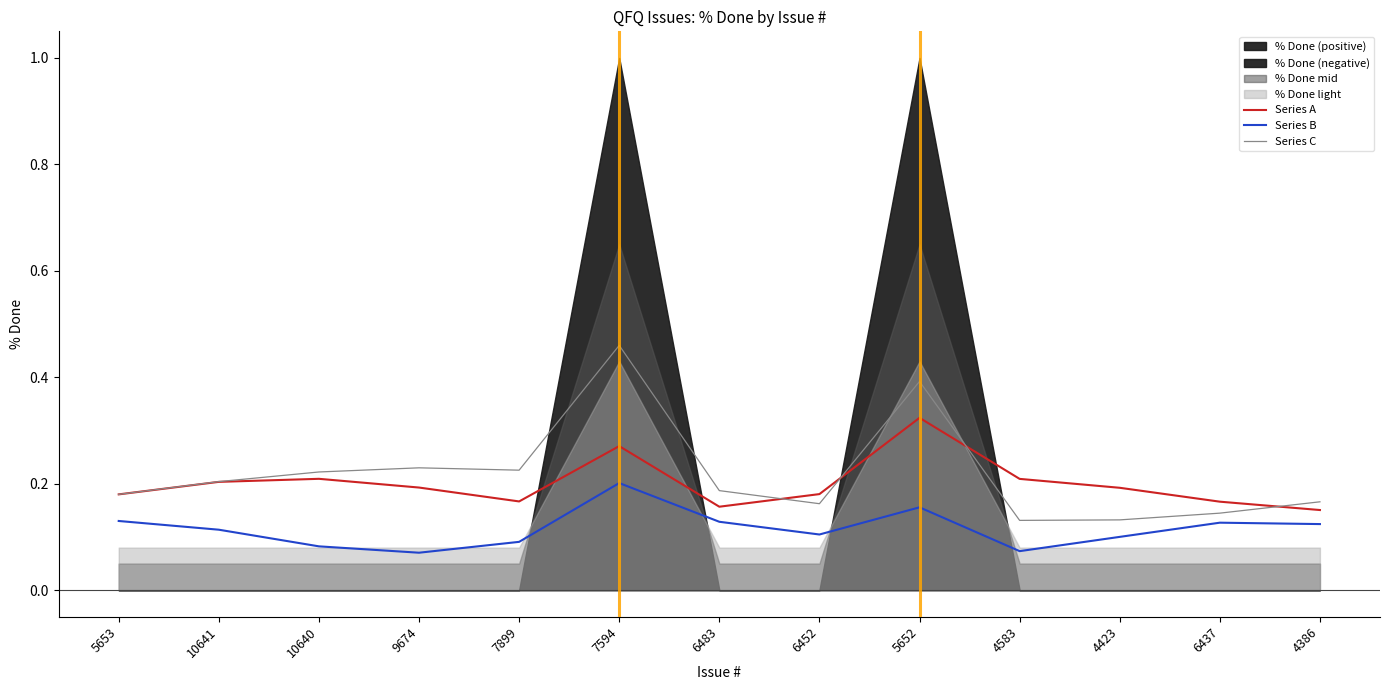

True or false: Series B and Series C intersect in this chart.

False